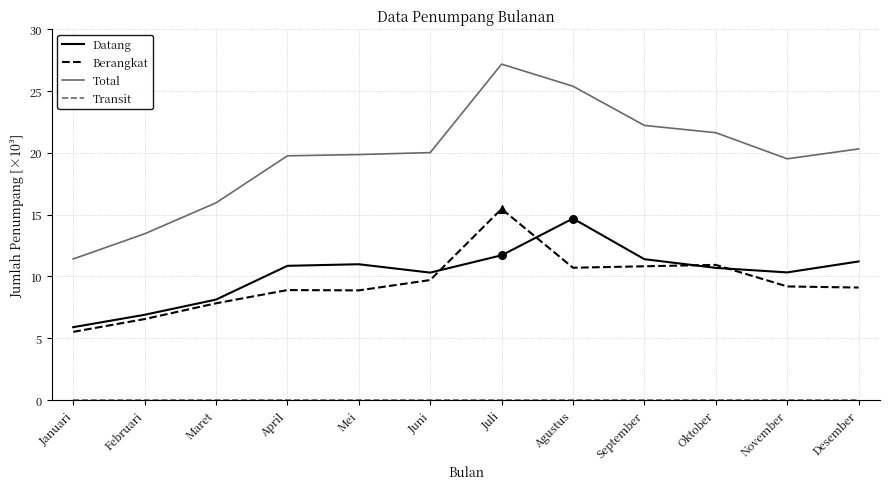

At how many categories does at least one series exceed 24741?

2